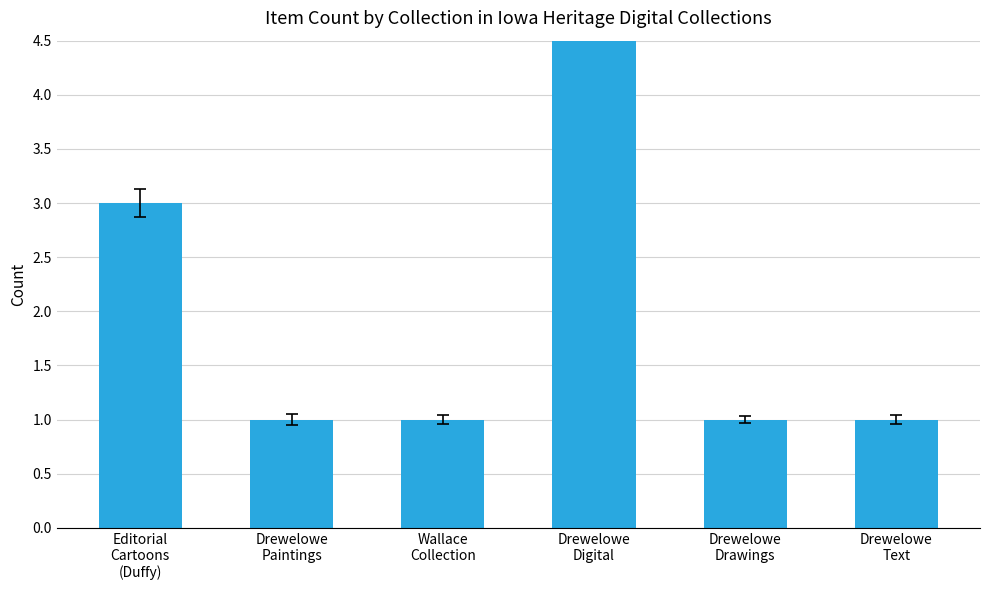

Between Wallace
Collection and Drewelowe
Paintings, which is larger?

Wallace
Collection